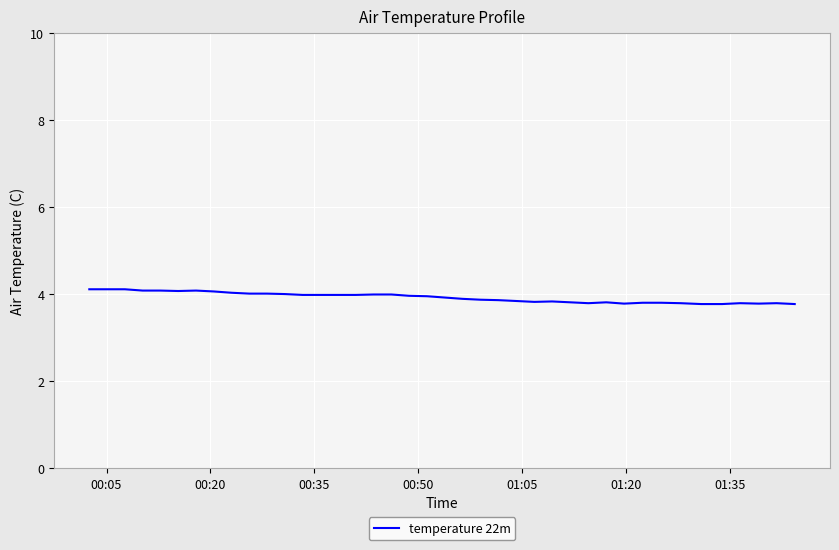

What is the difference between the maximum and minimum values?

0.3